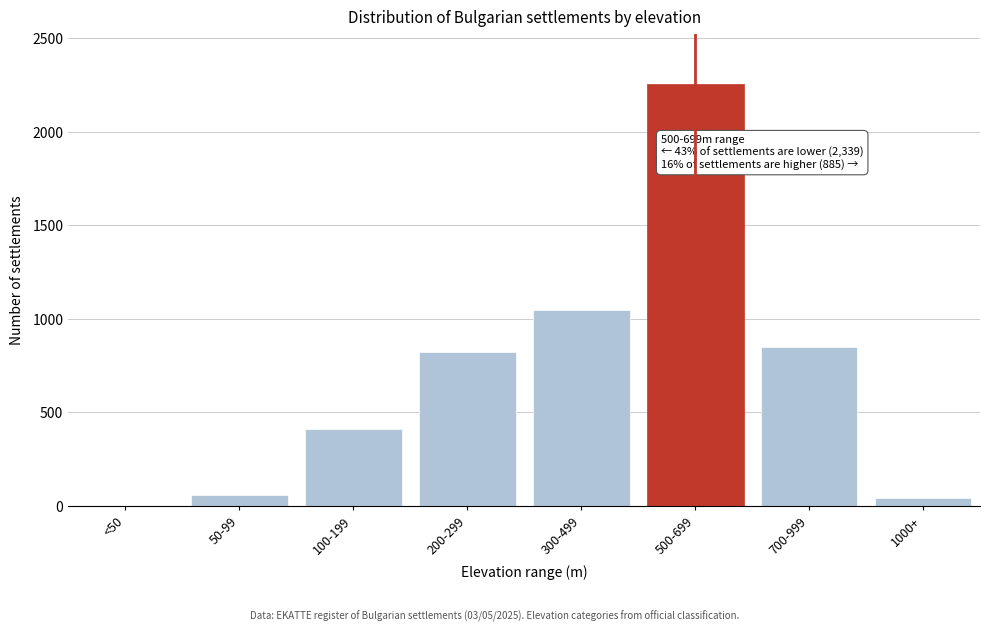

Reading left to right, extract all data points from this chart.

<50=0	50-99=57	100-199=412	200-299=823	300-499=1047	500-699=2253	700-999=847	1000+=38